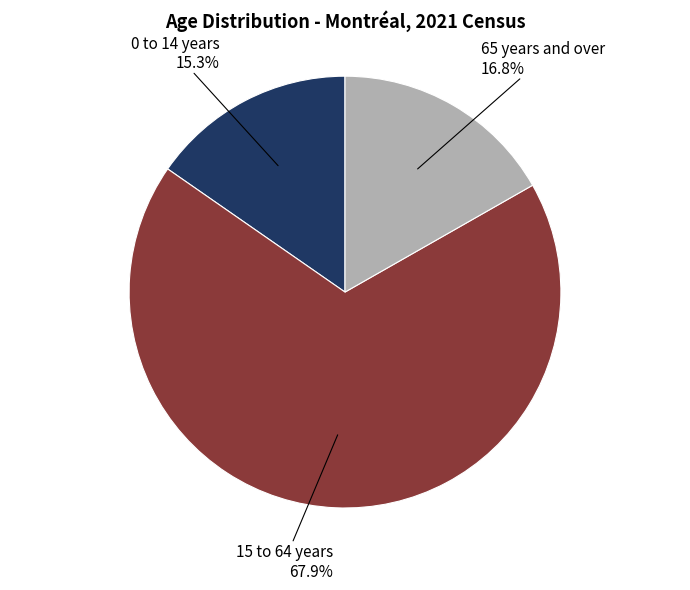

Which category has the smallest portion of the pie?

0 to 14 years